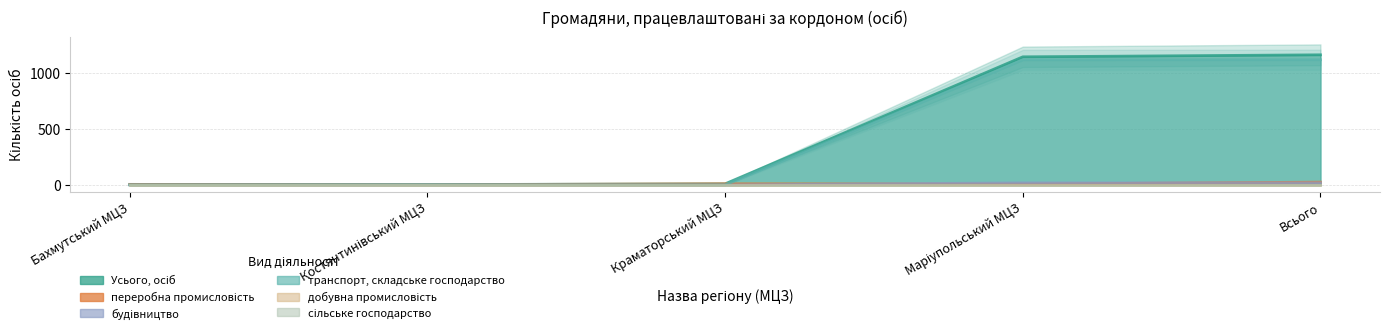

How many times do будівництво and переробна промисловість cross each other?

2